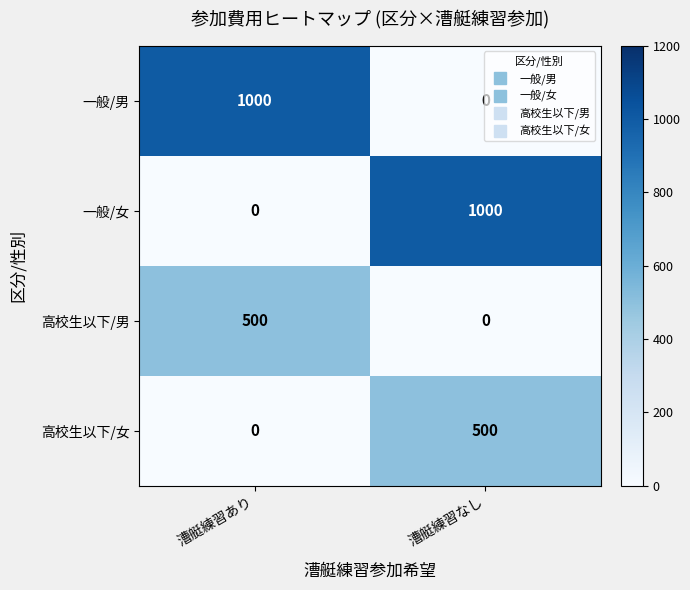

What is the difference between the maximum and minimum values in the 高校生以下/女 series?

500